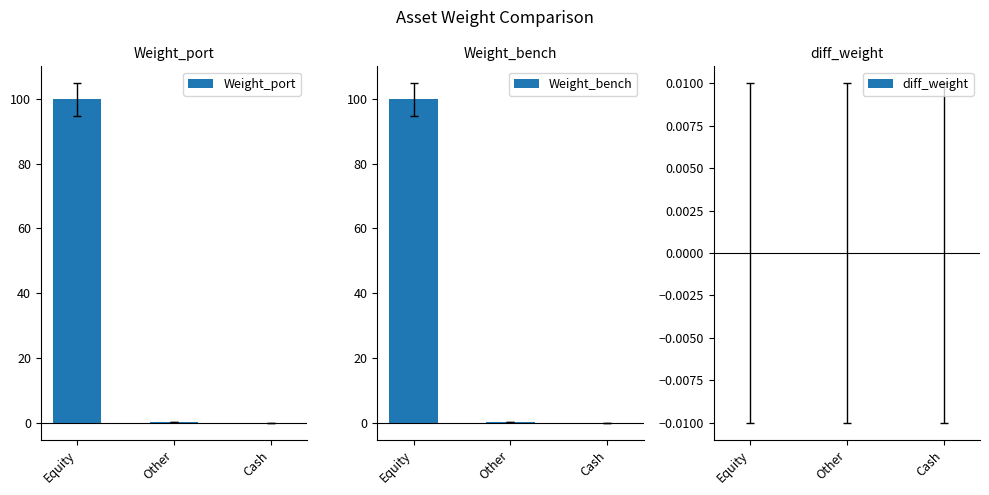

How many categories are shown in the chart?

3